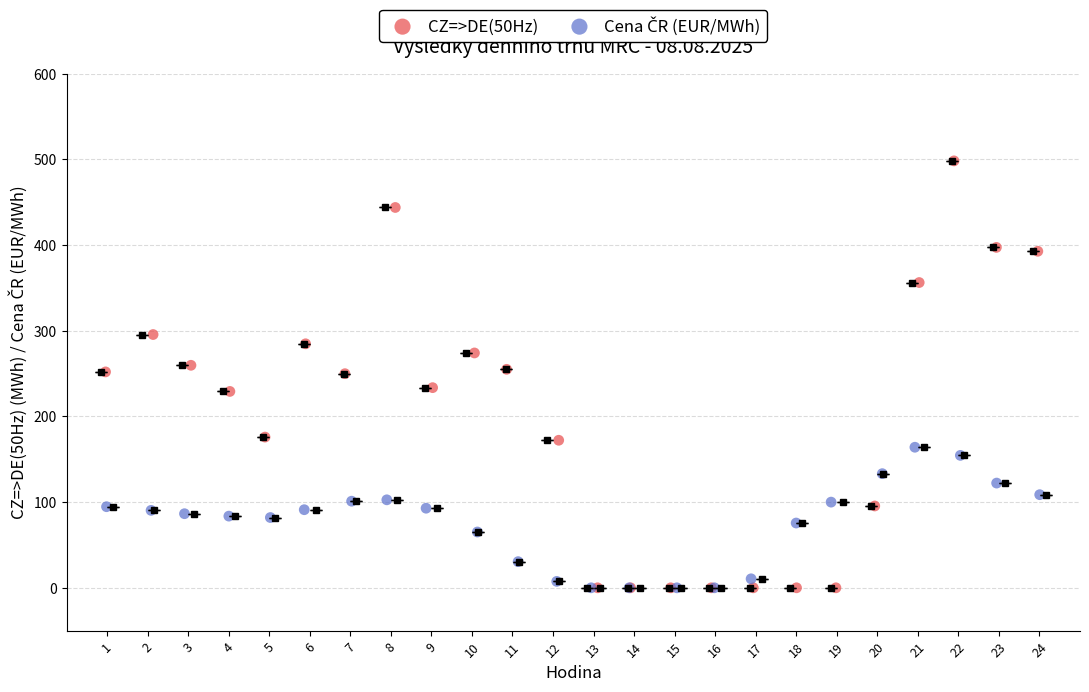

Which series has the largest Y range (max minus min)?

CZ=>DE(50Hz)